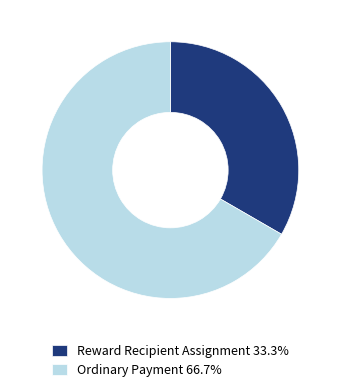

Combined, do Reward Recipient Assignment 33.3% and Ordinary Payment 66.7% account for over 50%?

Yes